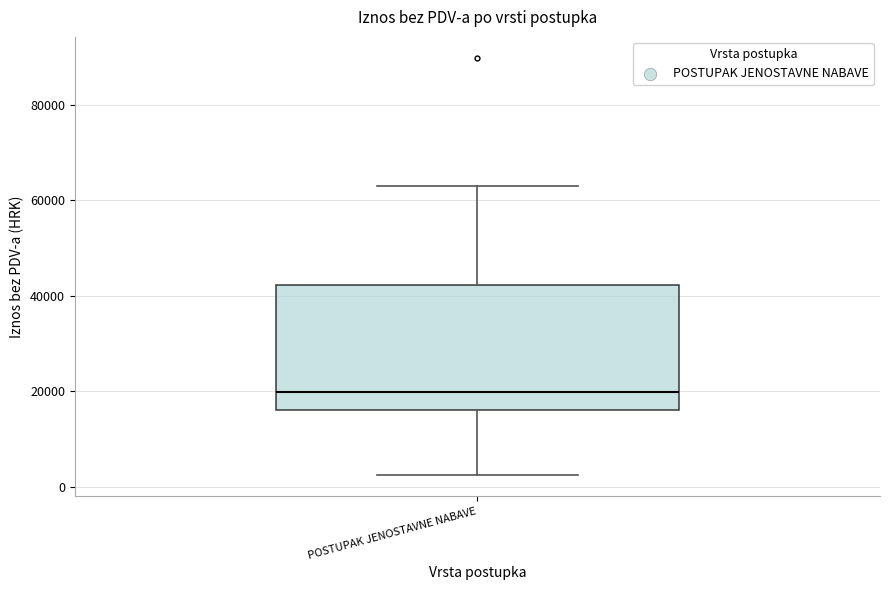

Transcribe this box plot: give where the median line is, the range the box spans, and where the two whiskers end, as read against the y-axis. The values are not printed on the chart, so give them approximately, as read against the axis.

median 20000, box 16000 to 42000, whiskers 2000 to 64000